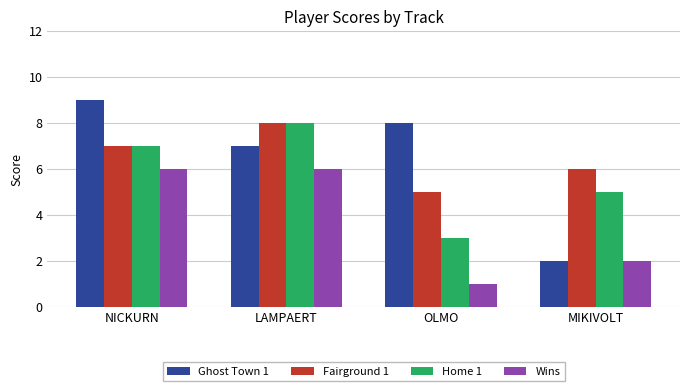

What position from the left is OLMO?

3